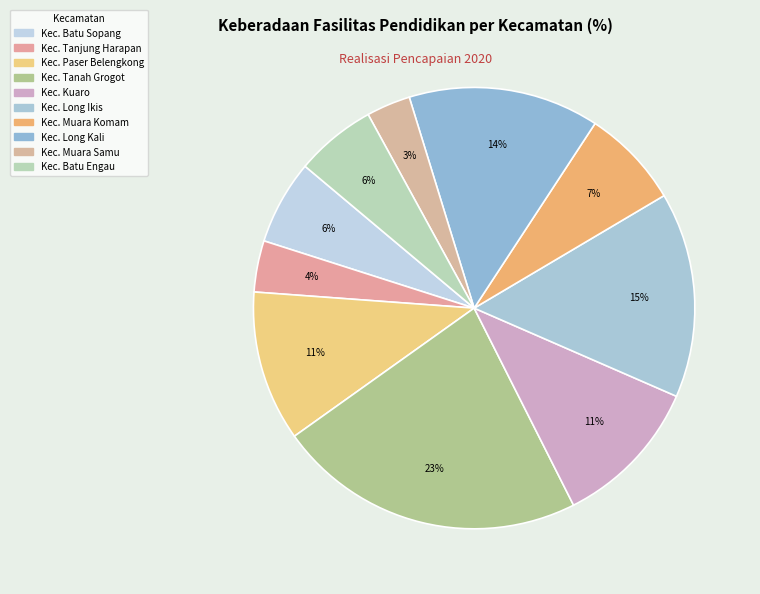

To the nearest percent, what portion does Kec. Paser Belengkong represent?

11%